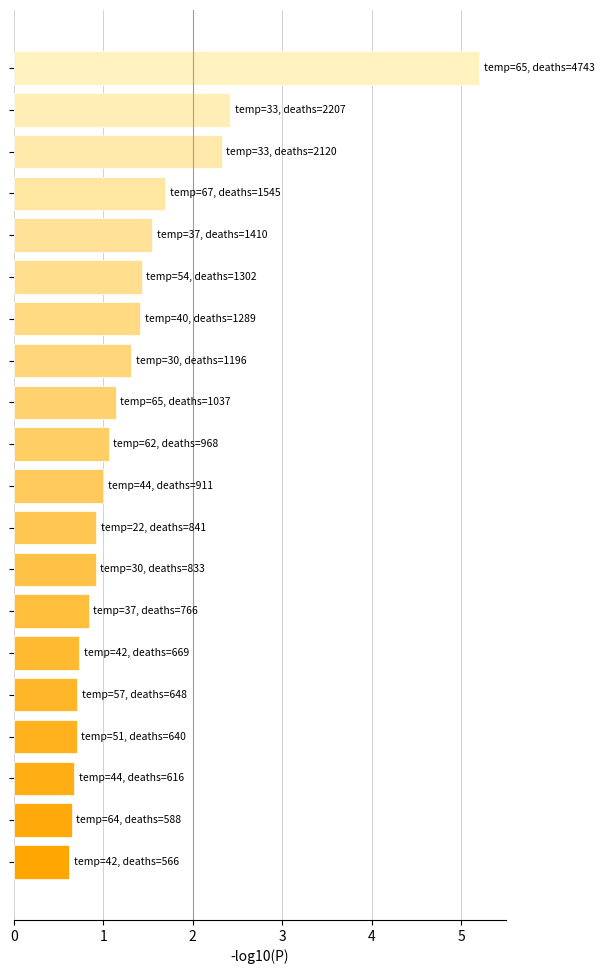

Reading top to bottom, extract all data points from this chart.

5.2	2.4	2.3	1.7	1.5	1.4	1.4	1.3	1.1	1.1	1.0	0.9	0.9	0.8	0.7	0.7	0.7	0.7	0.6	0.6